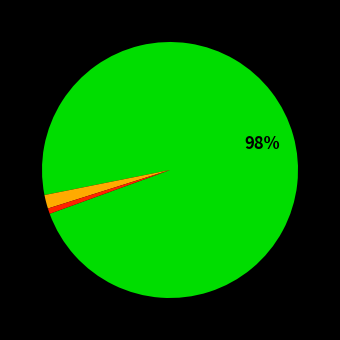

To the nearest percent, what is the average slice percentage?

33%